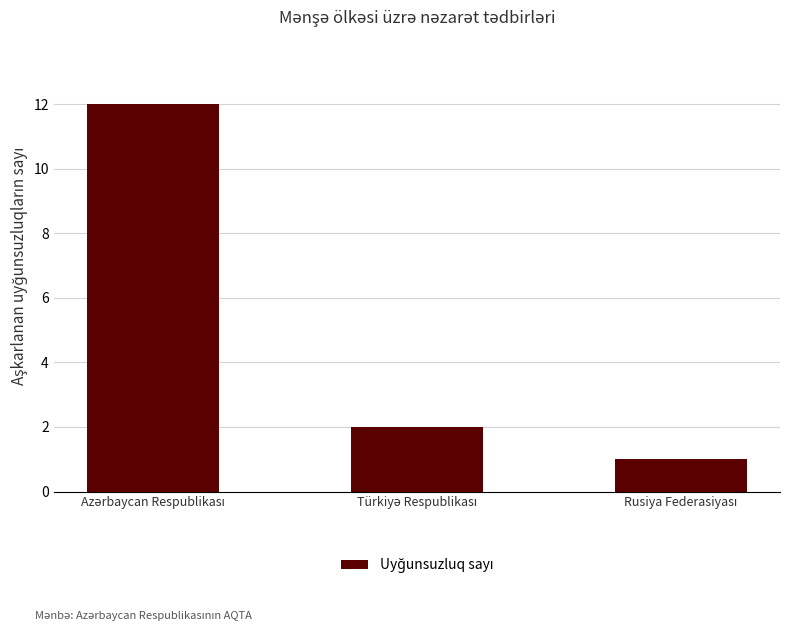

What is the sum of all values?

15